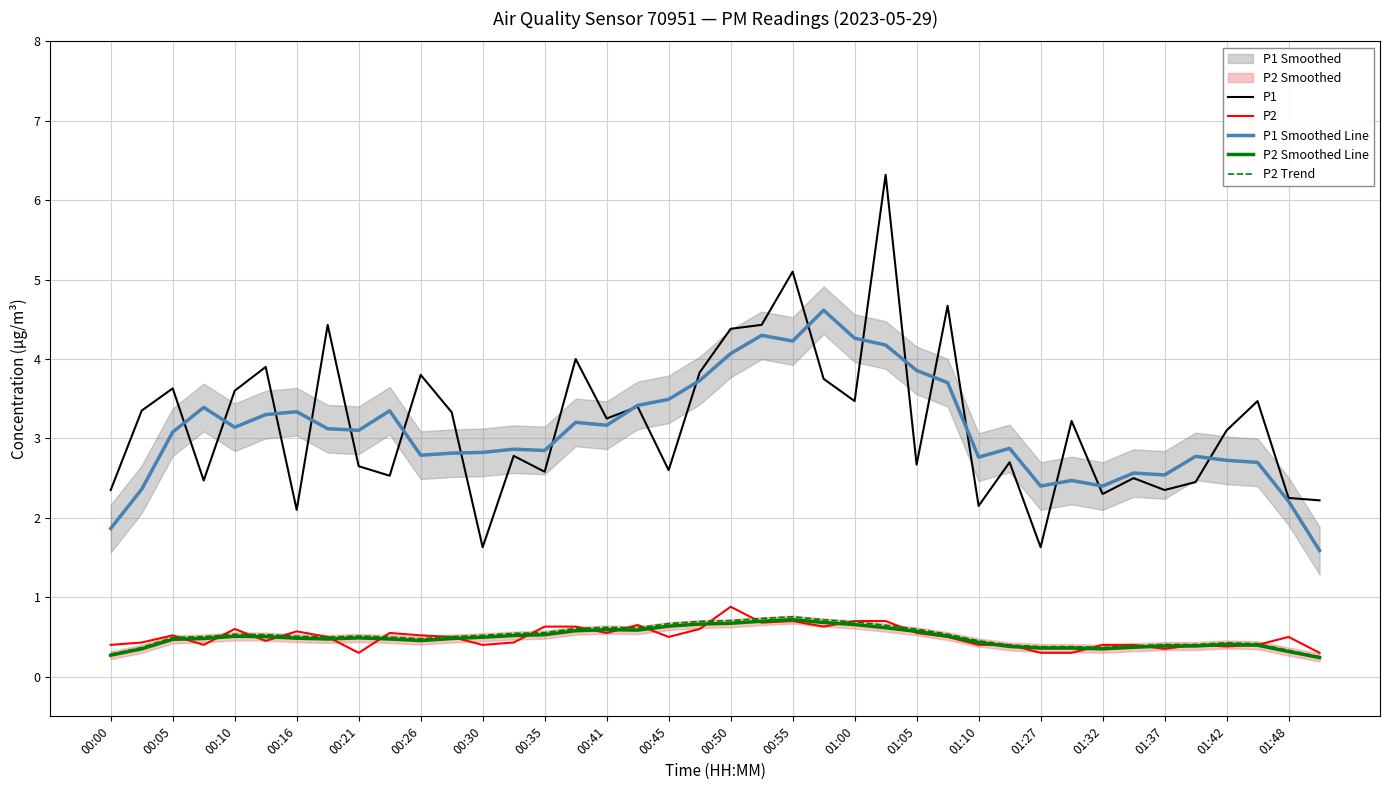

What is the highest value of the P2 series?

0.9